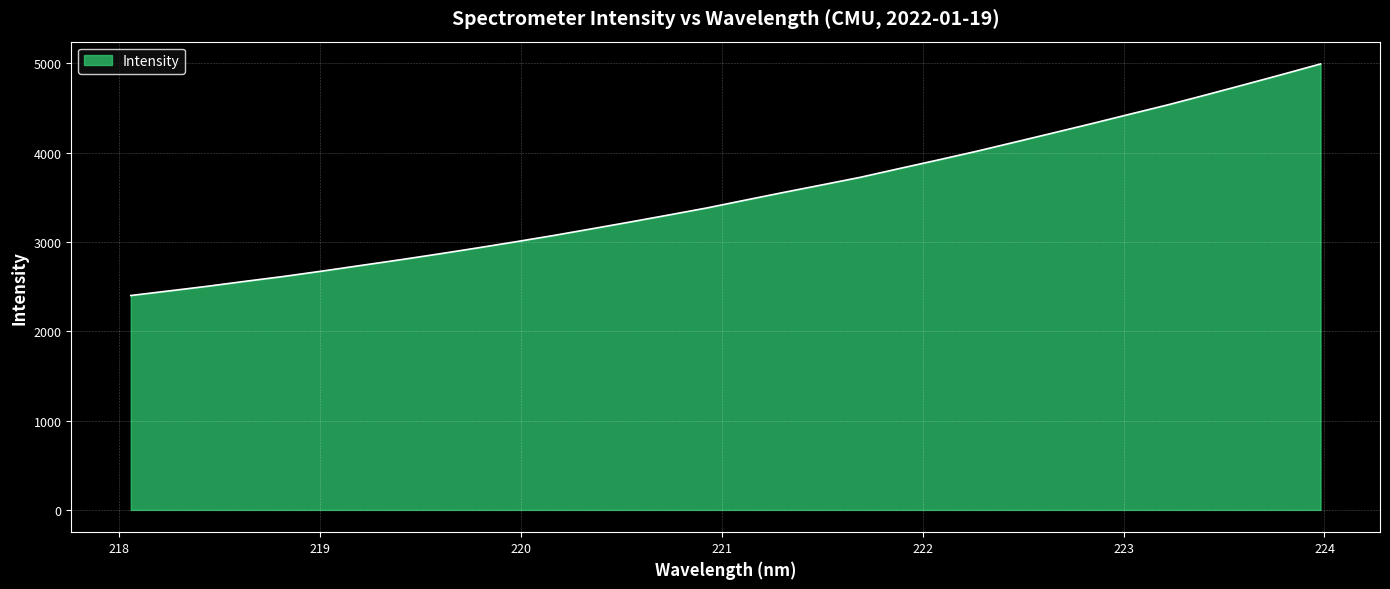

True or false: the data has more than 2 interior local peaks.

False